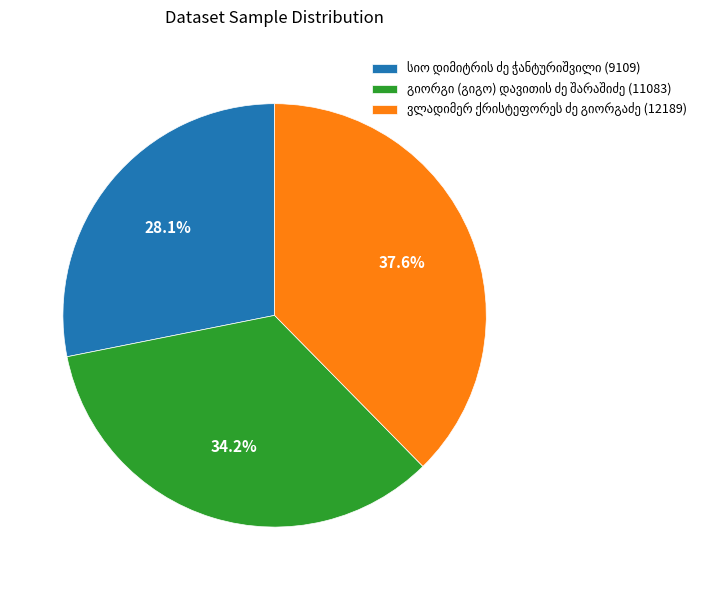

Is there a majority slice in this chart?

No